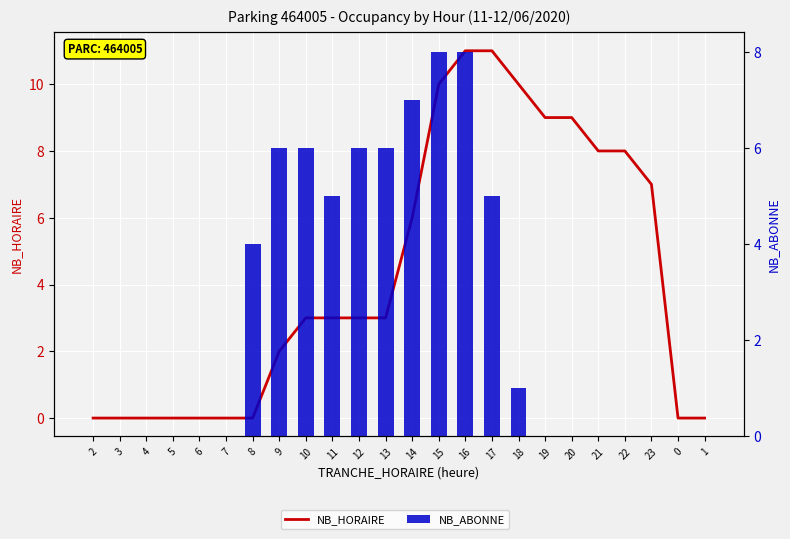

What is the label of the 17th bar from the left?

18